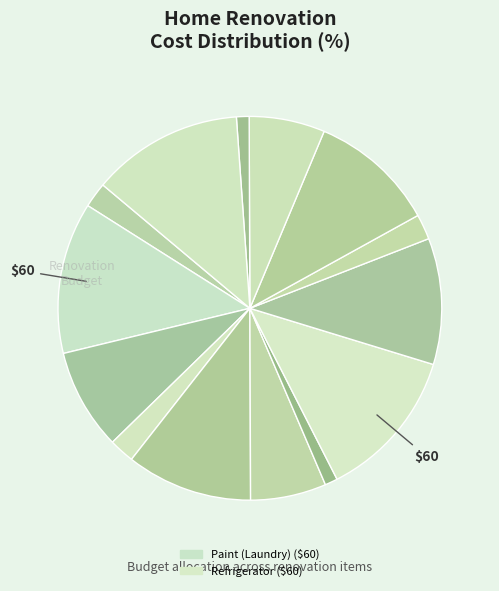

How many segments does this pie chart have?

14